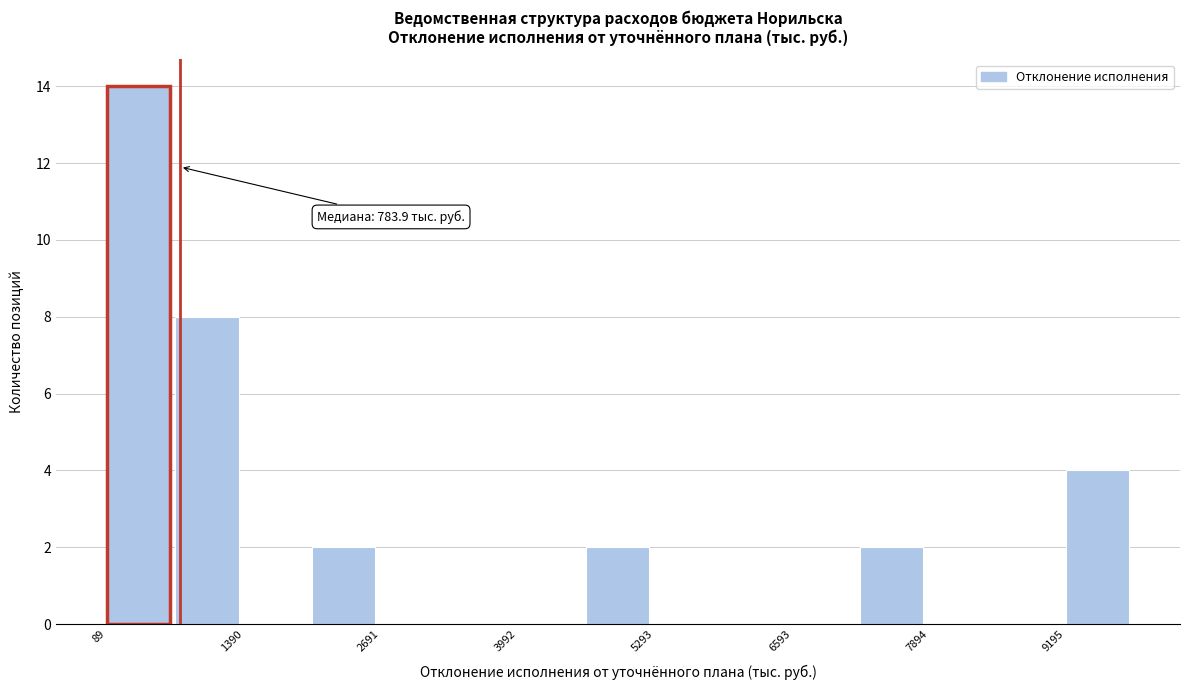

Read against the x-axis, roughly where is the centre of the tallest bar?

400